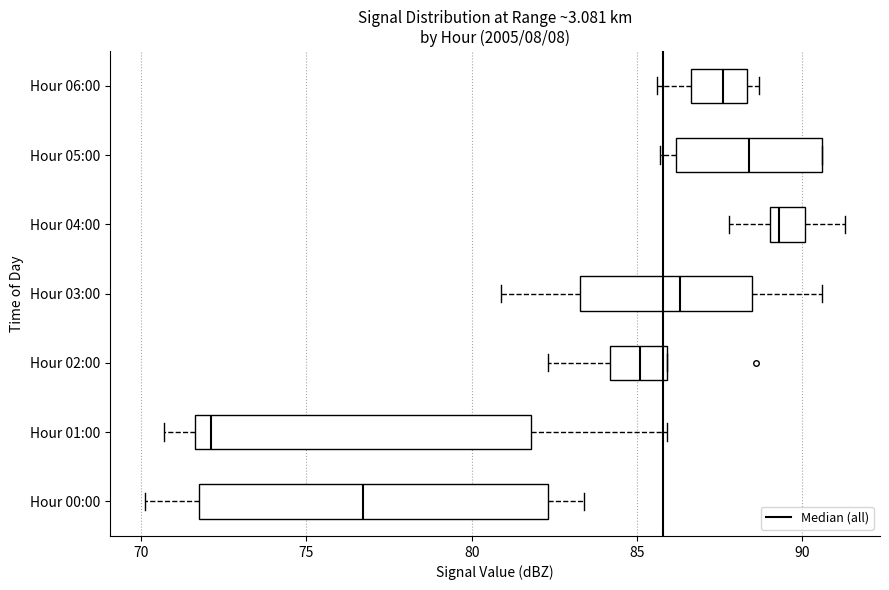

Which box has the furthest to the right median line?

Hour 04:00